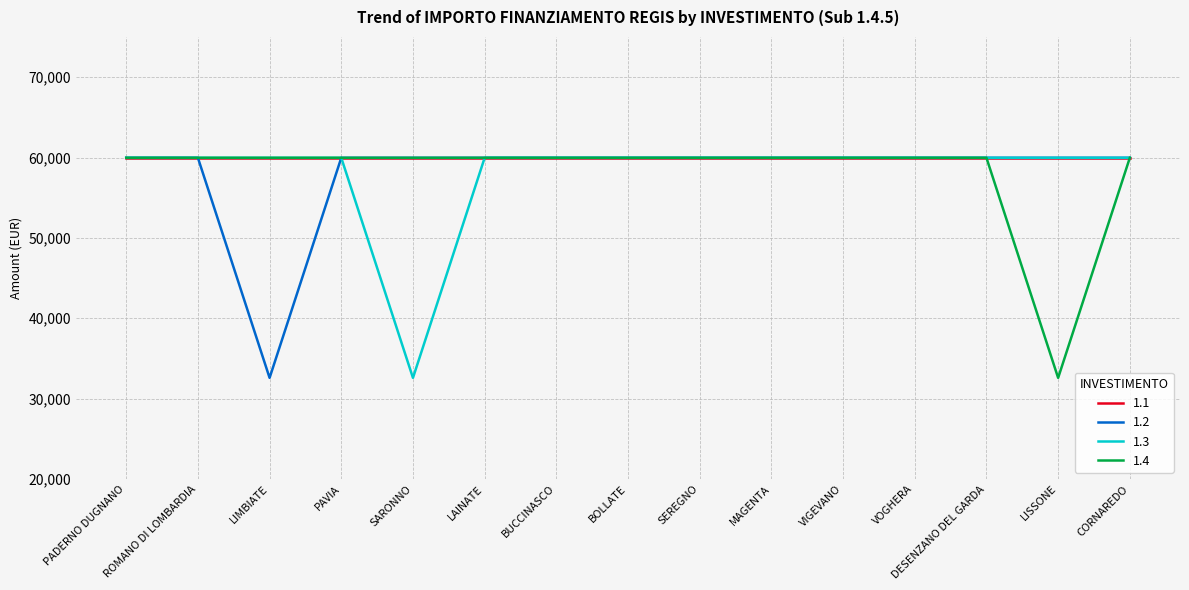

What is the total value across all series at MAGENTA?

239864